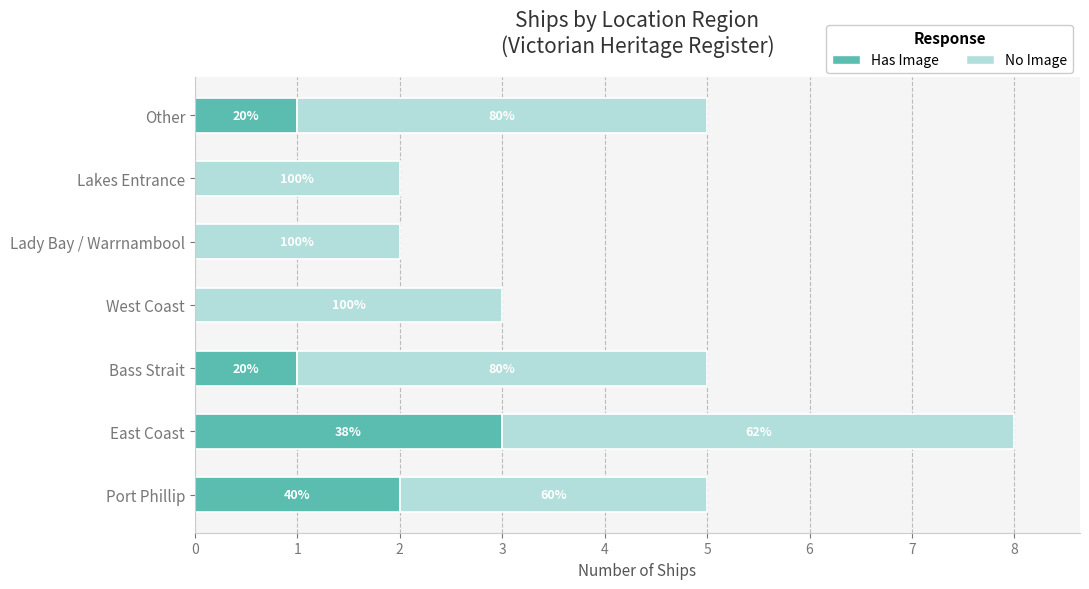

What are all the series names shown in the legend?

Has Image, No Image